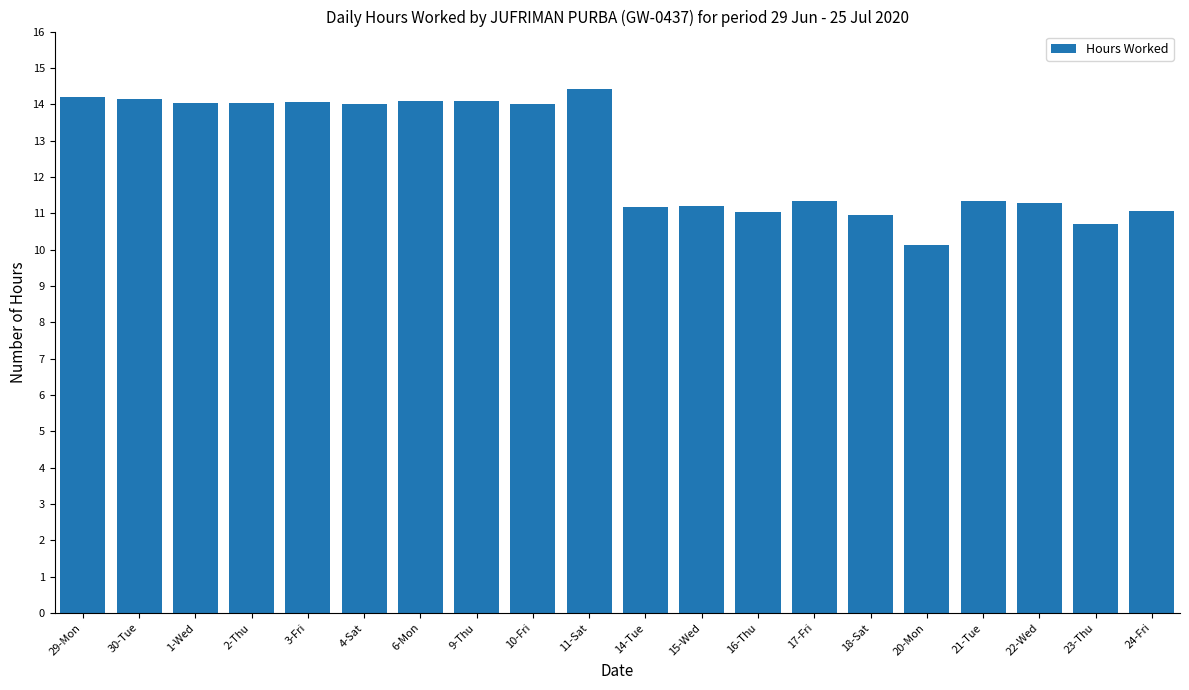

The value at 9-Thu is 14.1. True or false?

True